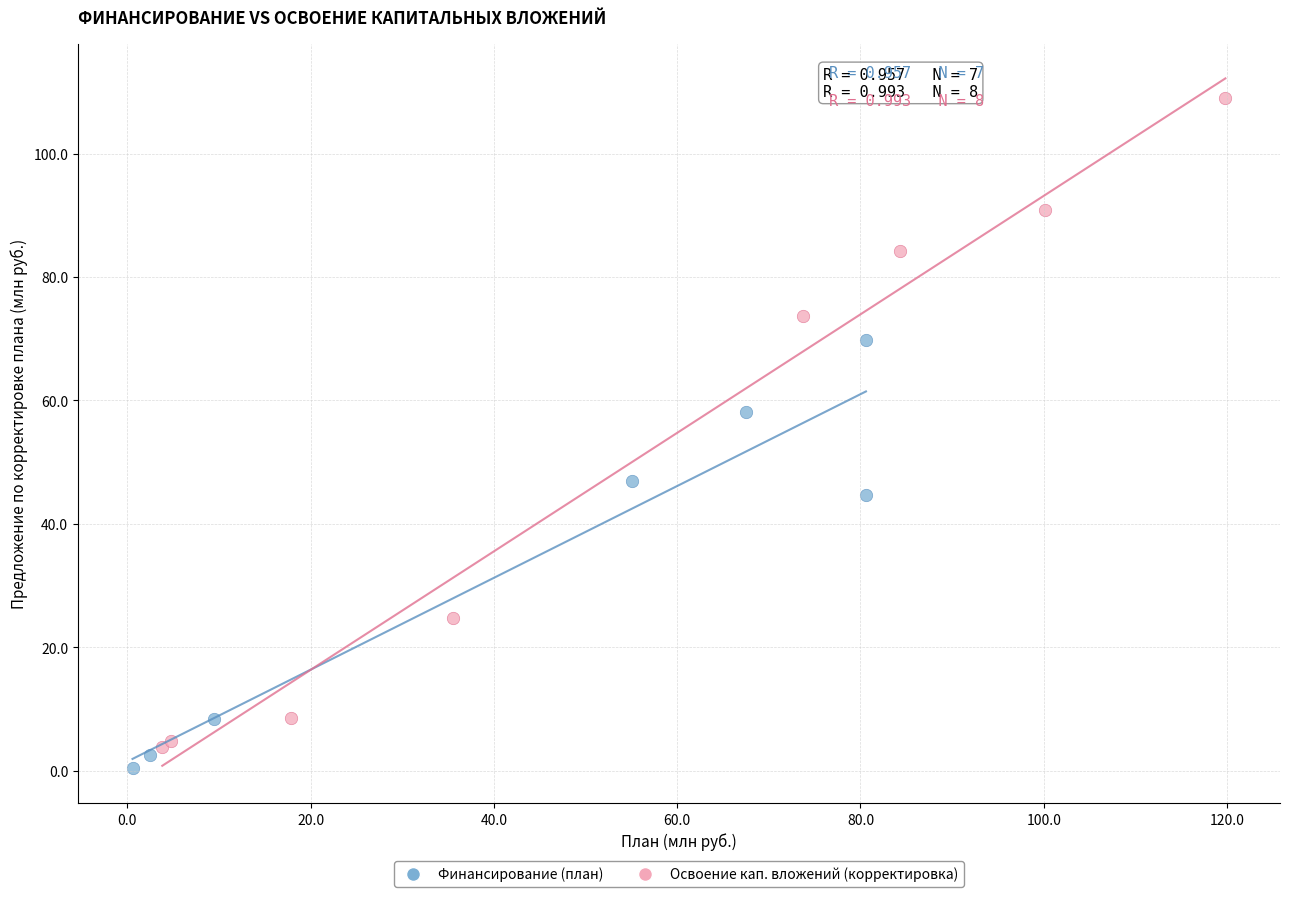

Which series contains the lowest Y value?

Финансирование (план)